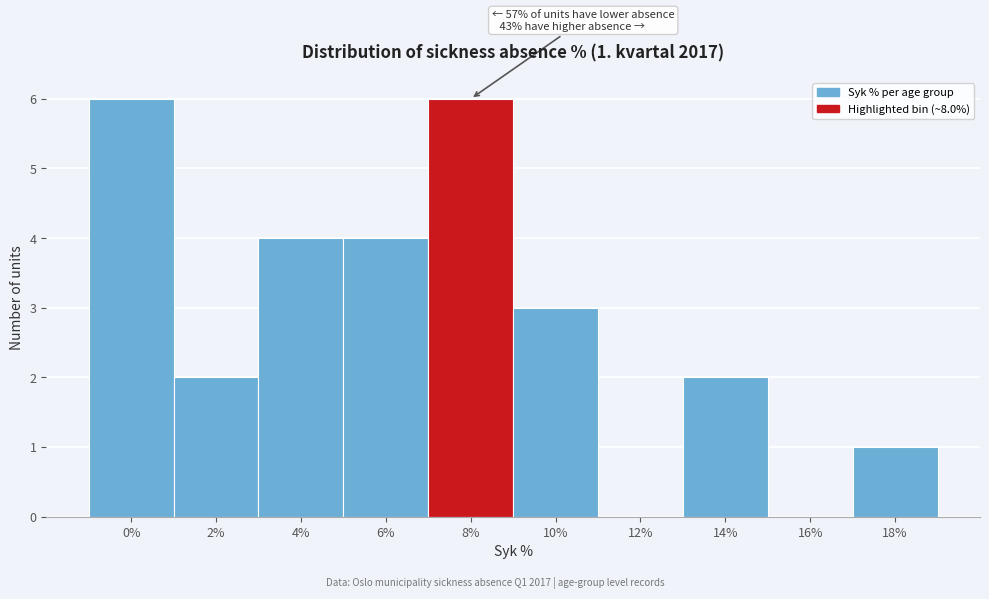

Reading left to right, list all the values displayed in this chart.

0%=6	2%=2	4%=4	6%=4	8%=6	10%=3	12%=0	14%=2	16%=0	18%=1